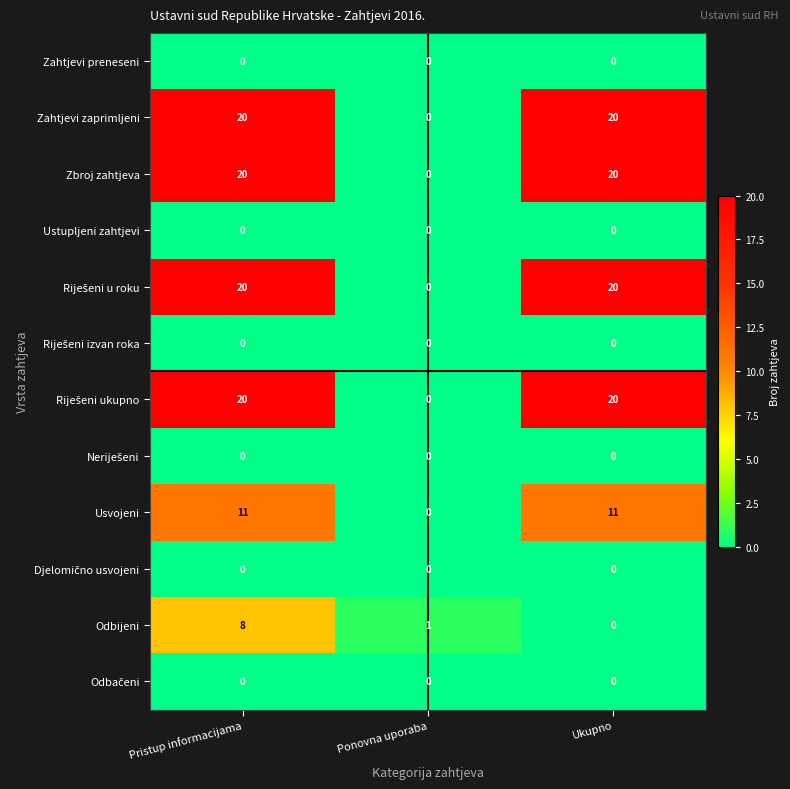

True or false: Odbijeni has a value of 1 at Ponovna uporaba.

True